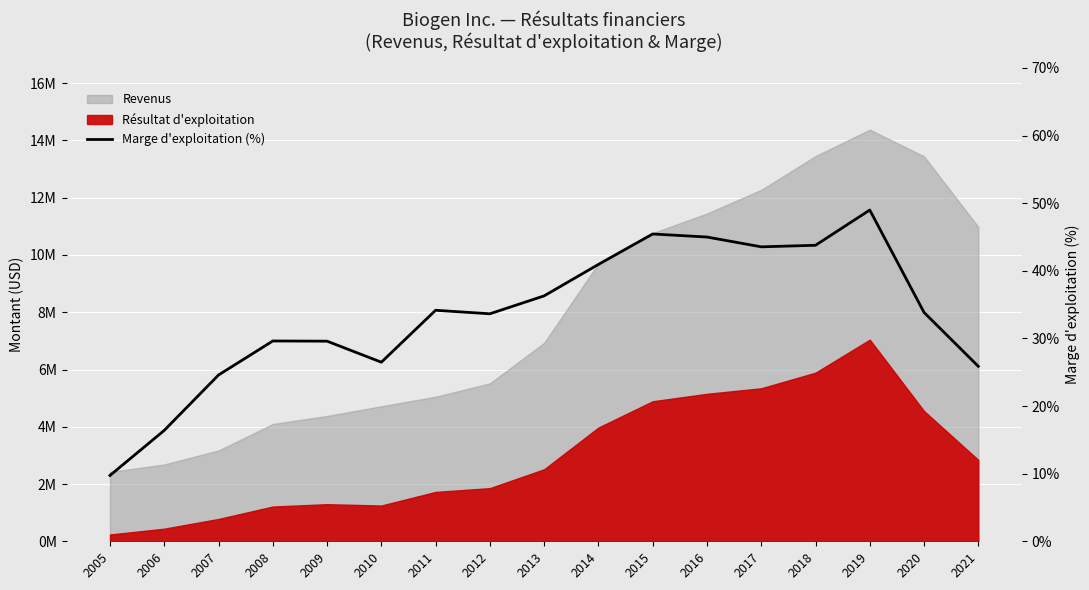

What is the smallest value displayed?

9.7